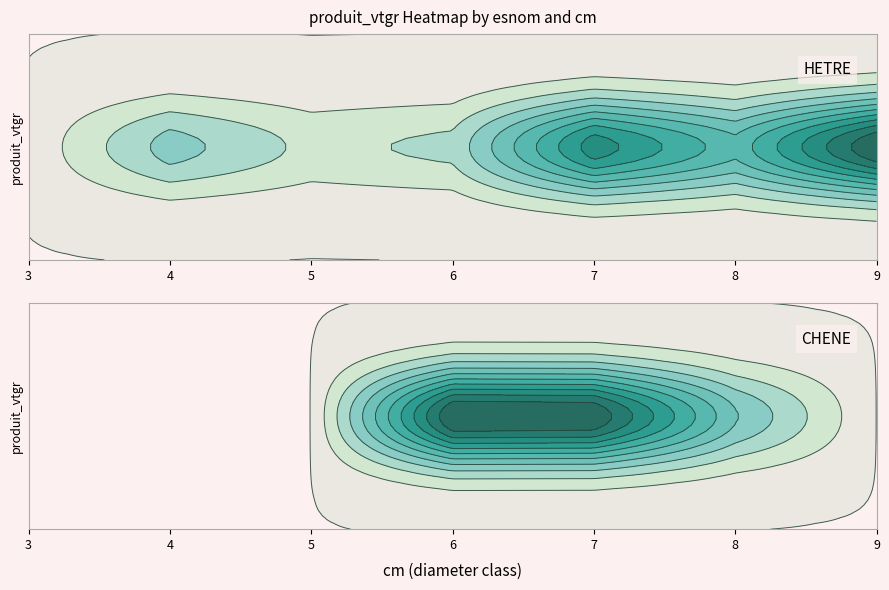

Which category has the highest value in the CHENE series?

6